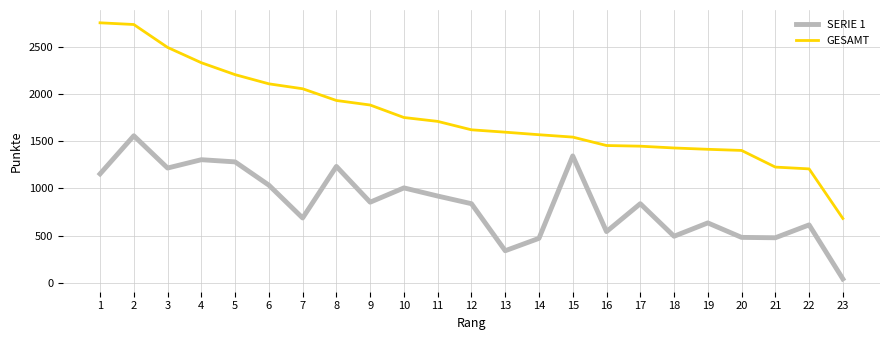

Which series has the widest spread of values?

GESAMT